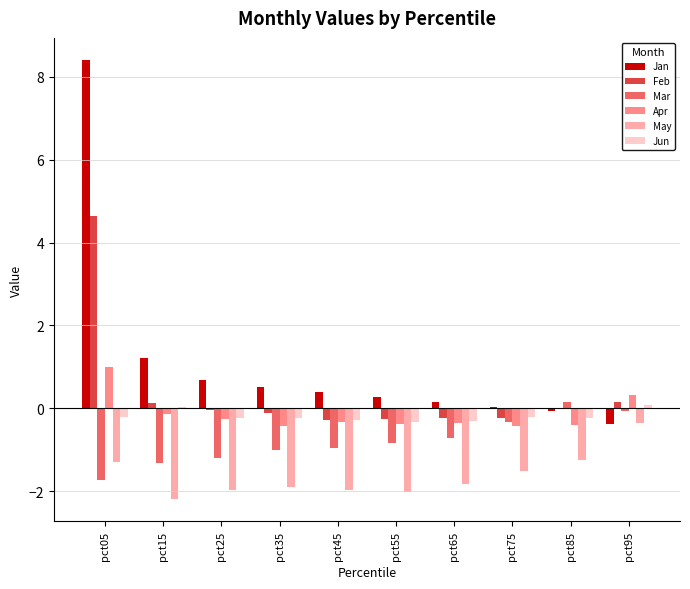

What is the total value across all series at pct55?

-3.5